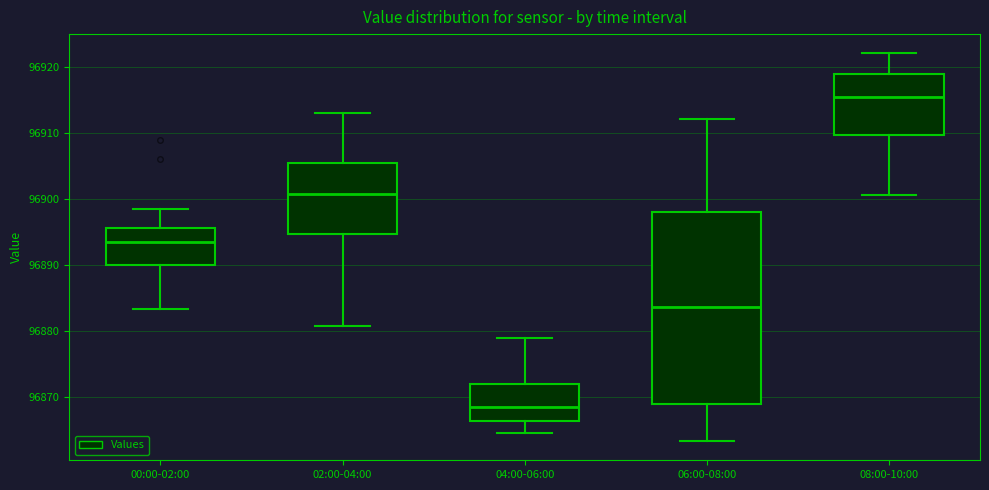

Where does the upper whisker of the box for 04:00-06:00 end on the y-axis? The values are not printed on the chart, so give them approximately, as read against the axis.

96879